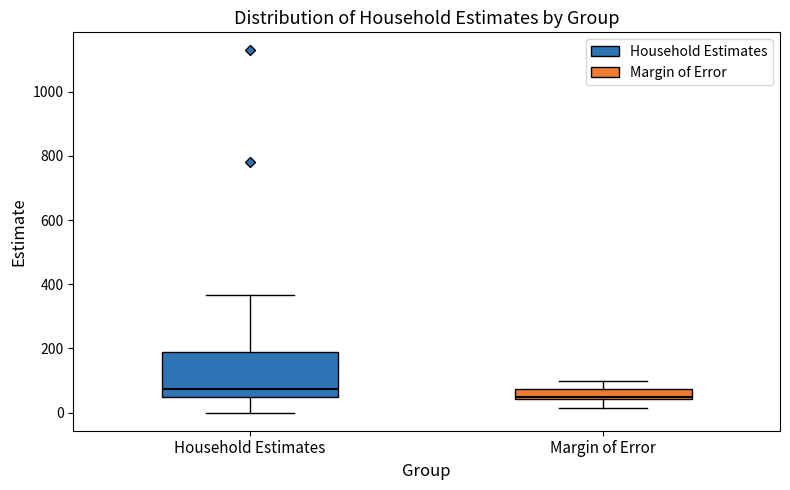

Which box has the highest median line?

Household Estimates